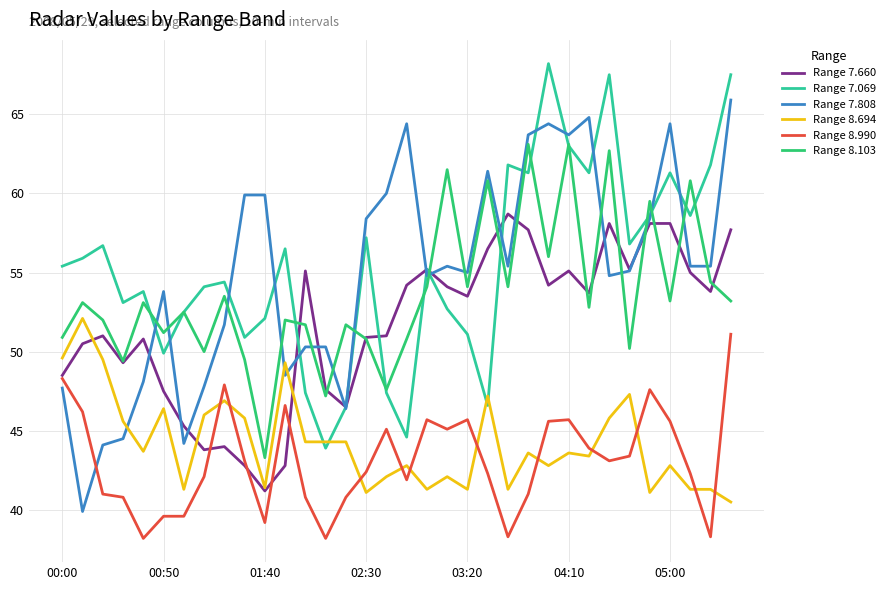

What is the difference between the maximum and minimum values in the Range 7.069 series?

24.3